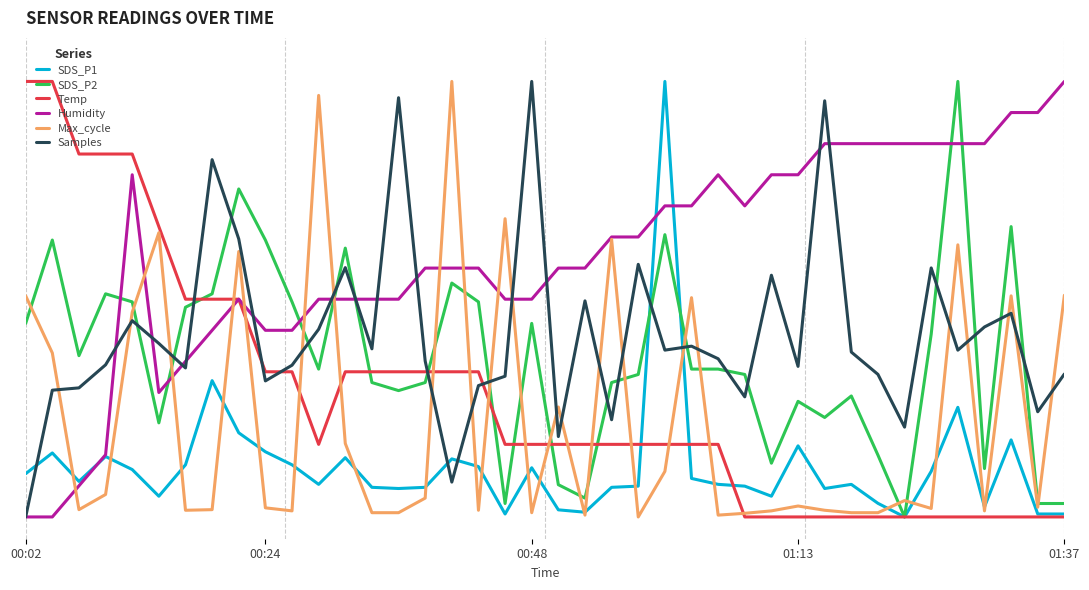

What are all the series names shown in the legend?

SDS_P1, SDS_P2, Temp, Humidity, Max_cycle, Samples